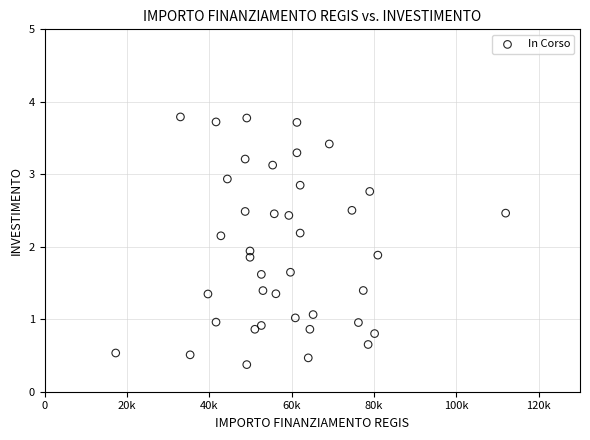

What Y value in the scatter plot is closest to 2?

1.9